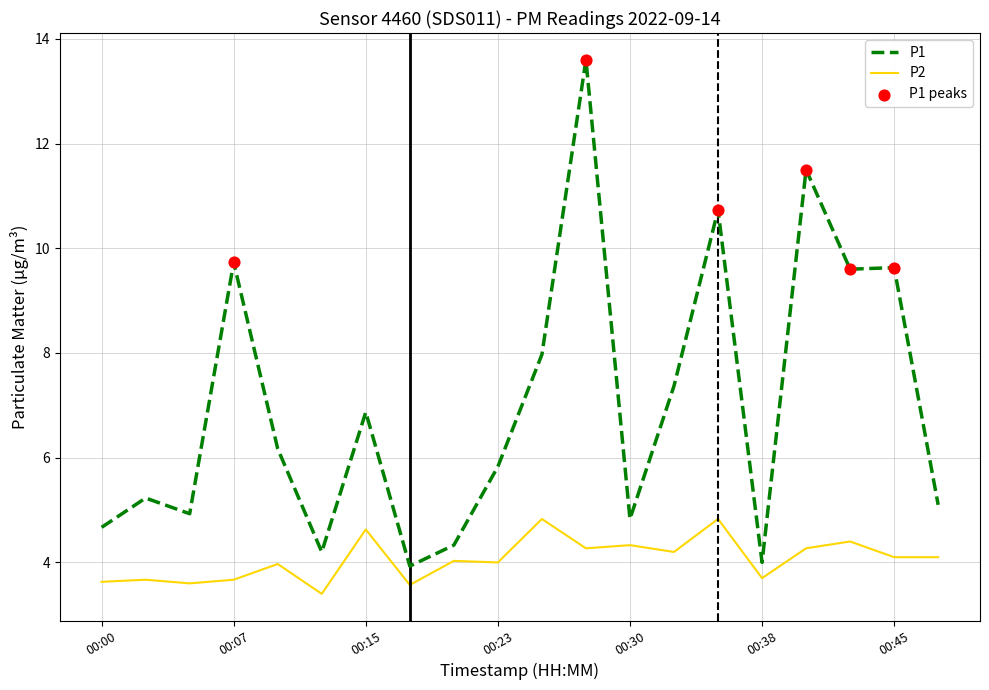

Which series has the largest total across all categories?

P1